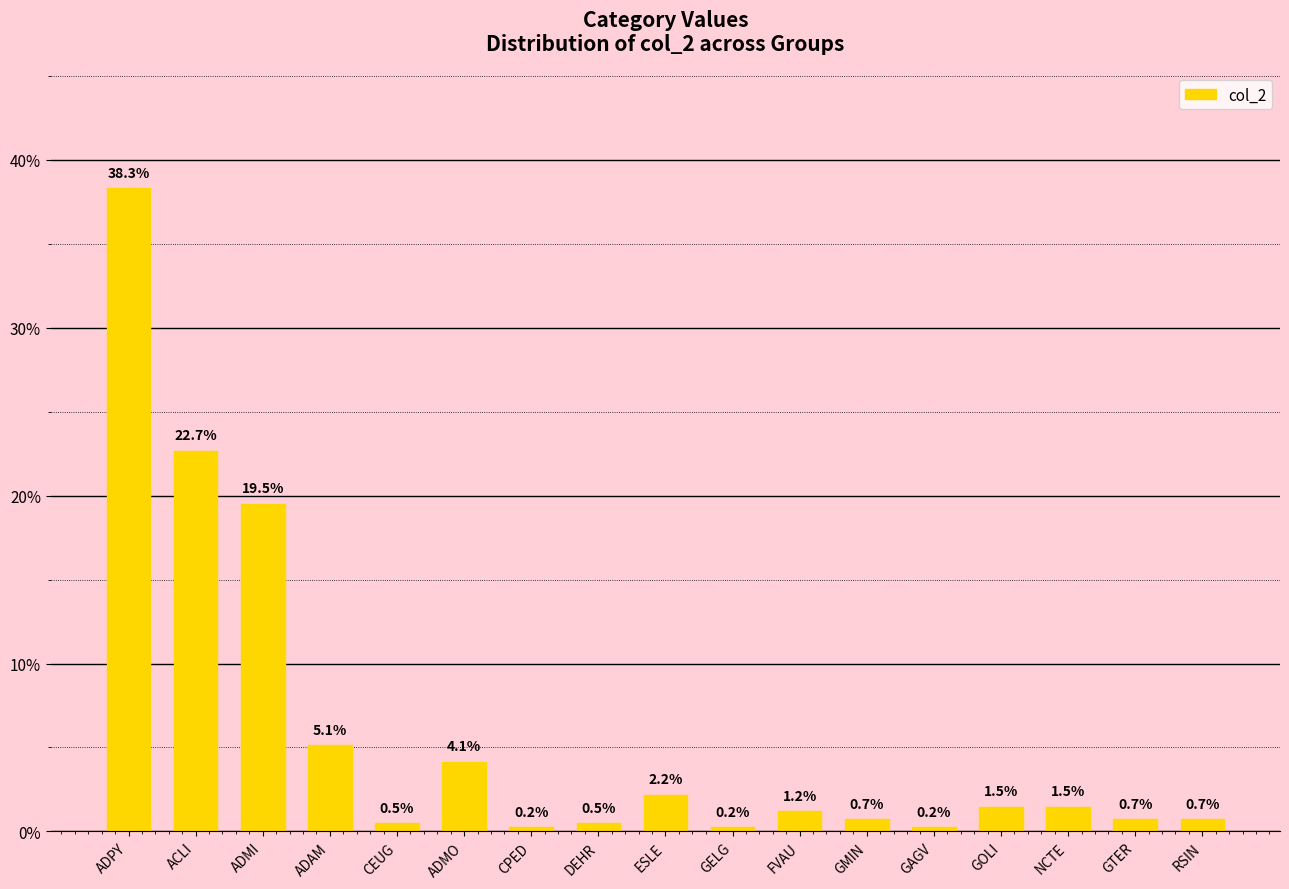

The value at GTER is 0.7. True or false?

True